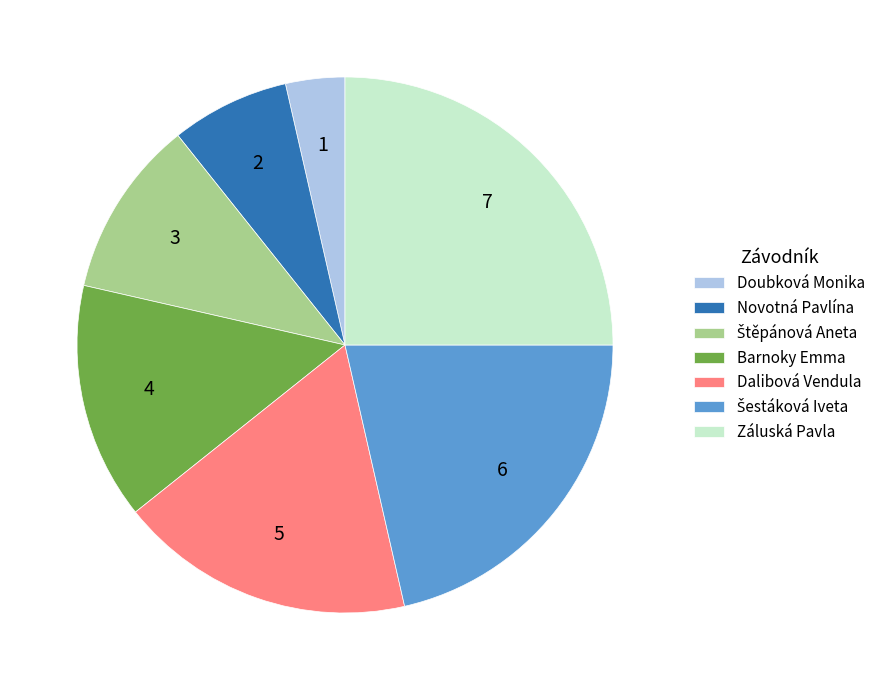

Count the number of slices in the pie.

7